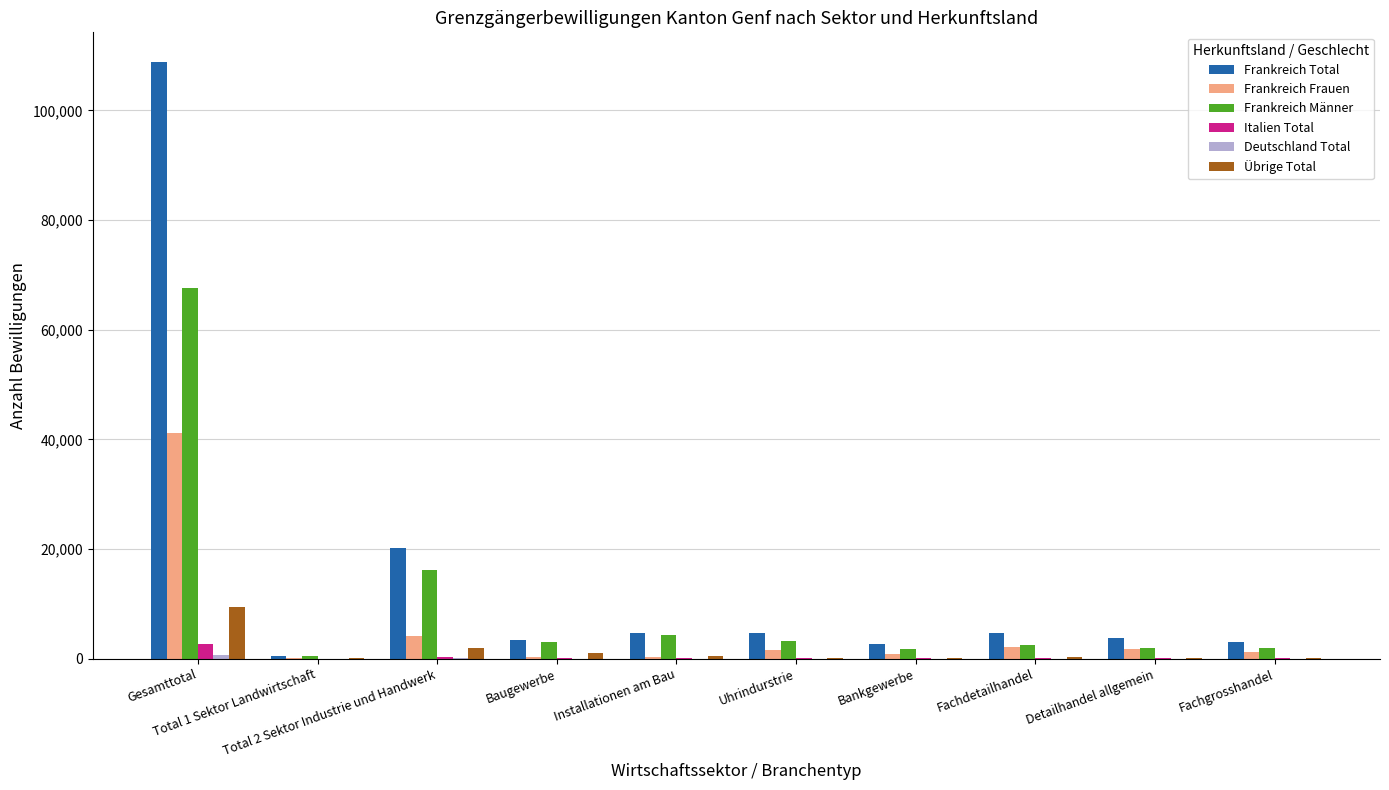

What is the maximum value shown in the chart?

108797